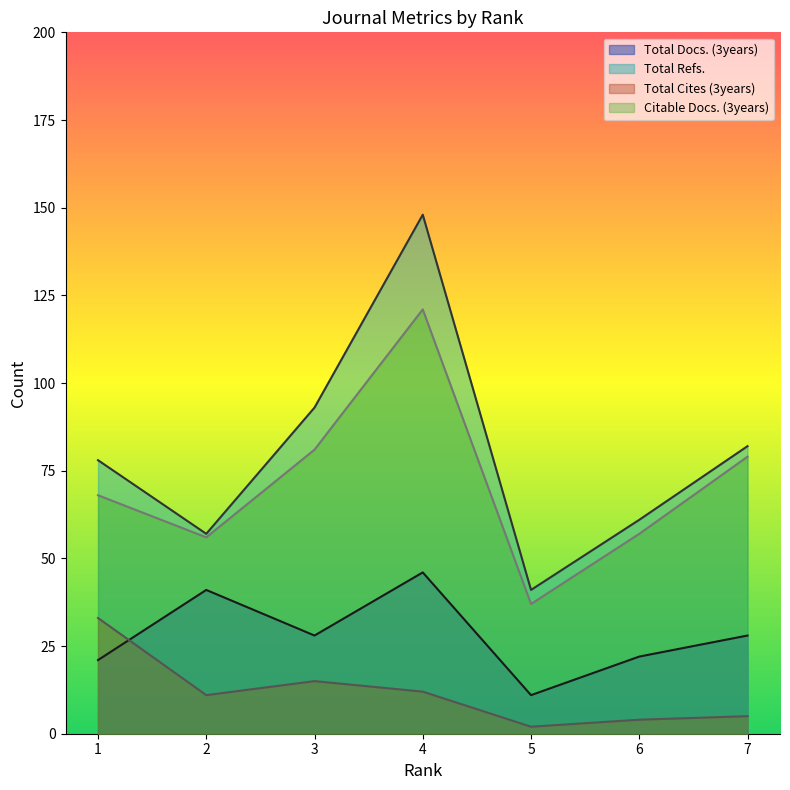

What is the spread (max minus min) of values at 7?

77